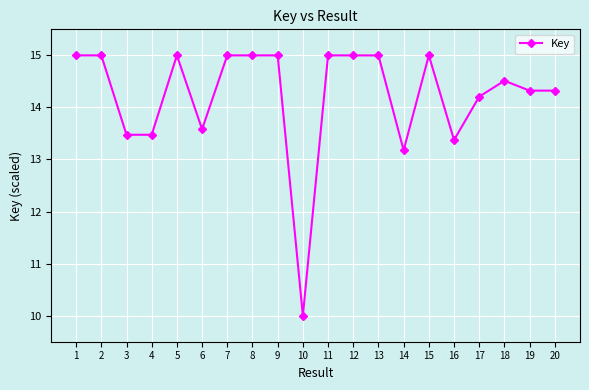

What is the value of the 20th point from the left?

14.3